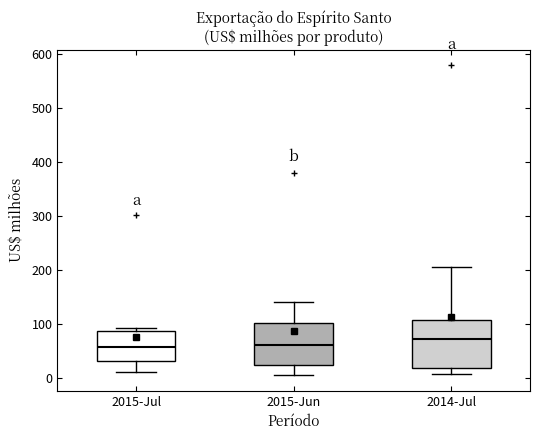

Where does the lower whisker of the box for 2014-Jul end on the y-axis? The values are not printed on the chart, so give them approximately, as read against the axis.

10